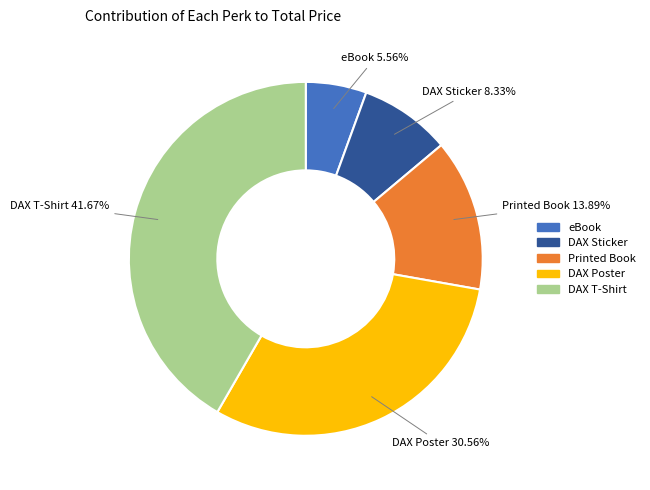

How many segments does this pie chart have?

5